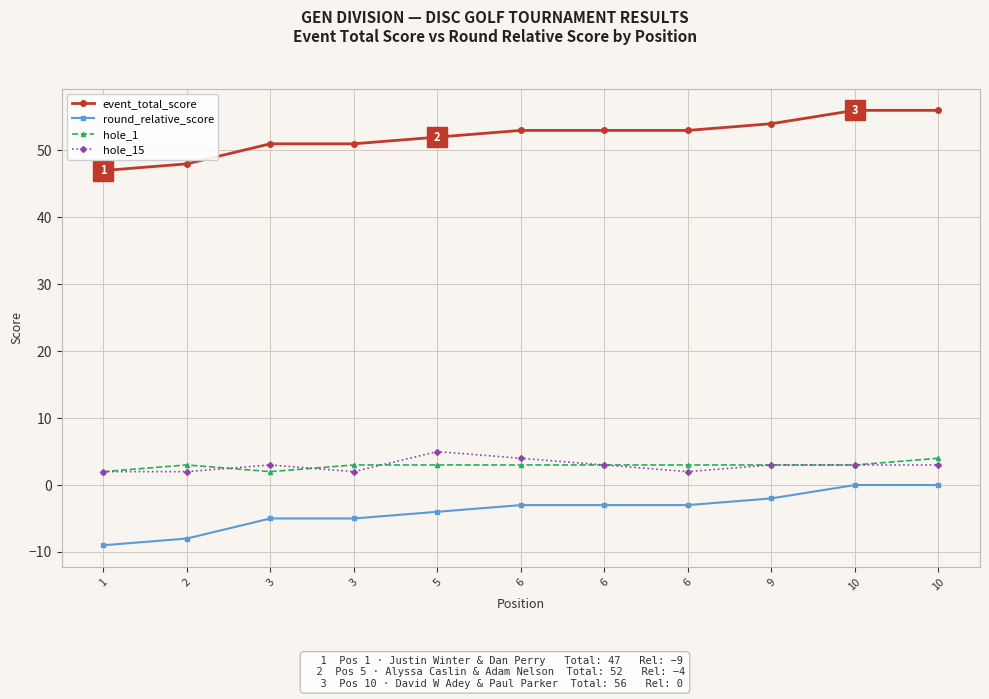

At which category does the chart reach its peak across all series?

10